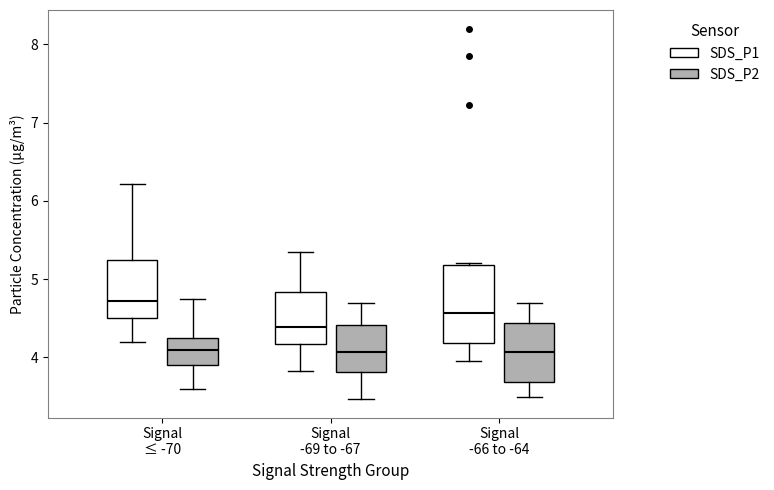

Reading left to right, transcribe this box plot: for each box, give where its median line is, the range the box spans, and where its two whiskers end, as read against the y-axis. The values are not printed on the chart, so give them approximately, as read against the axis.

Signal ≤ -70 (SDS_P1): median 4.7, box 4.5 to 5.3, whiskers 4.2 to 6.2
Signal ≤ -70 (SDS_P2): median 4.1, box 3.9 to 4.3, whiskers 3.6 to 4.8
Signal -69 to -67 (SDS_P1): median 4.4, box 4.2 to 4.8, whiskers 3.8 to 5.4
Signal -69 to -67 (SDS_P2): median 4.1, box 3.8 to 4.4, whiskers 3.5 to 4.7
Signal -66 to -64 (SDS_P1): median 4.6, box 4.2 to 5.2, whiskers 4.0 to 5.2
Signal -66 to -64 (SDS_P2): median 4.1, box 3.7 to 4.4, whiskers 3.5 to 4.7